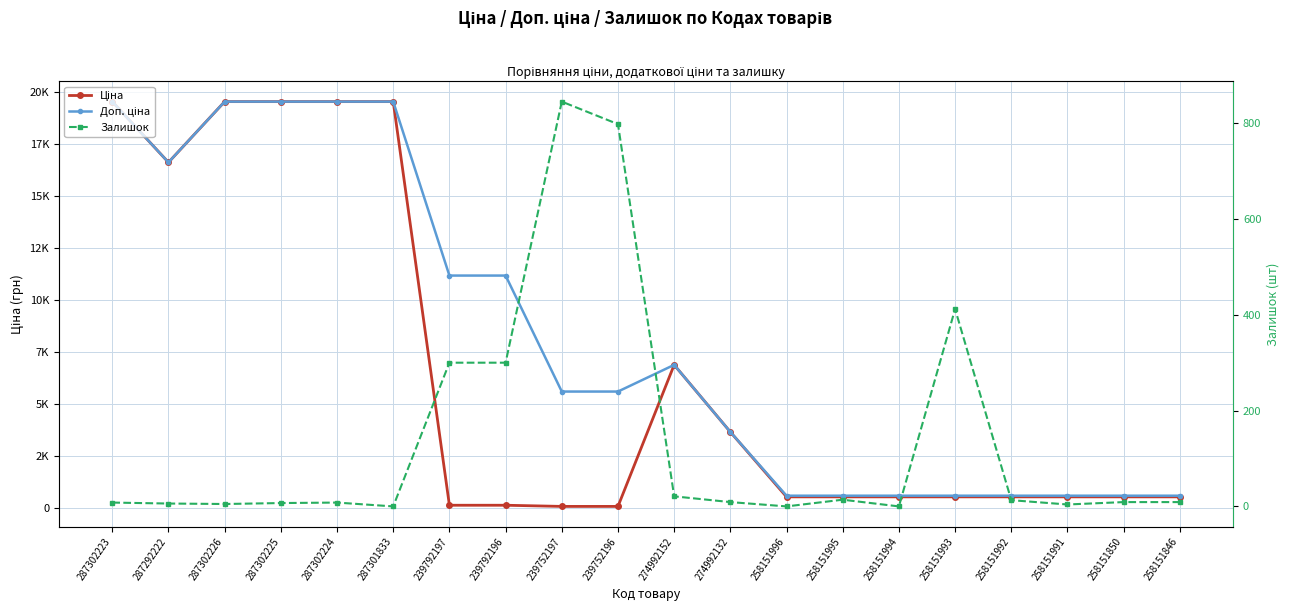

The Ціна series shows 19542.7 at 287302225. True or false?

True